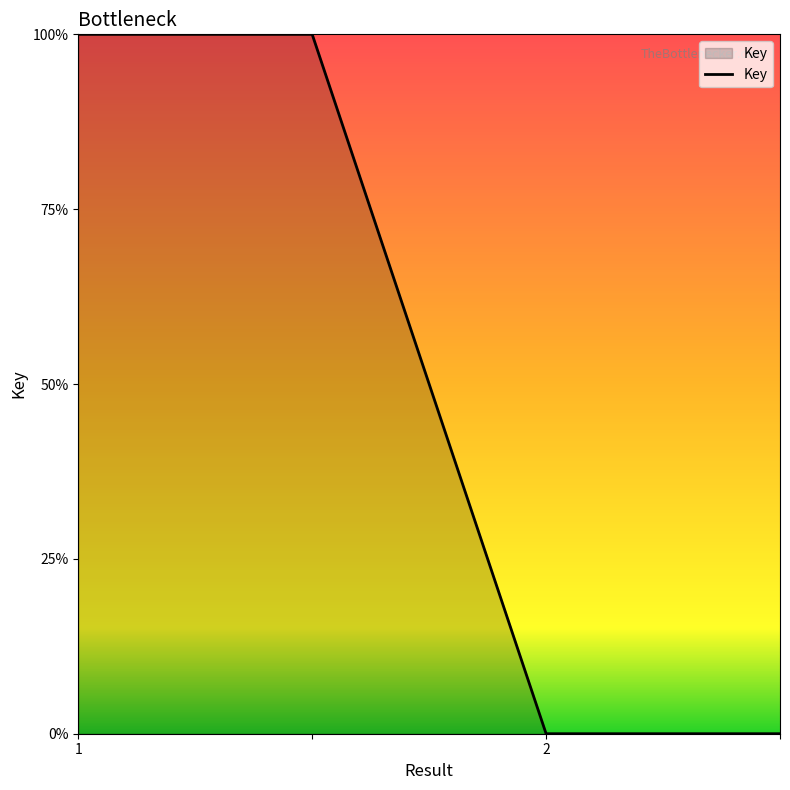

Which label corresponds to the smallest value in the chart?

2